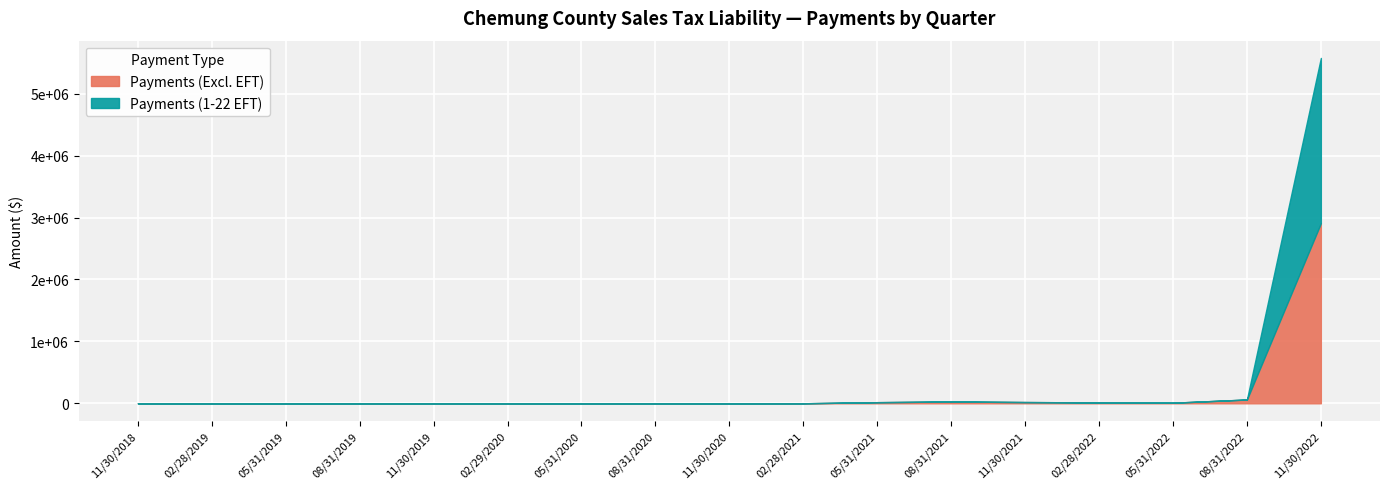

True or false: Payments (1-22 EFT) and Payments (Excl. EFT) cross at least once.

False